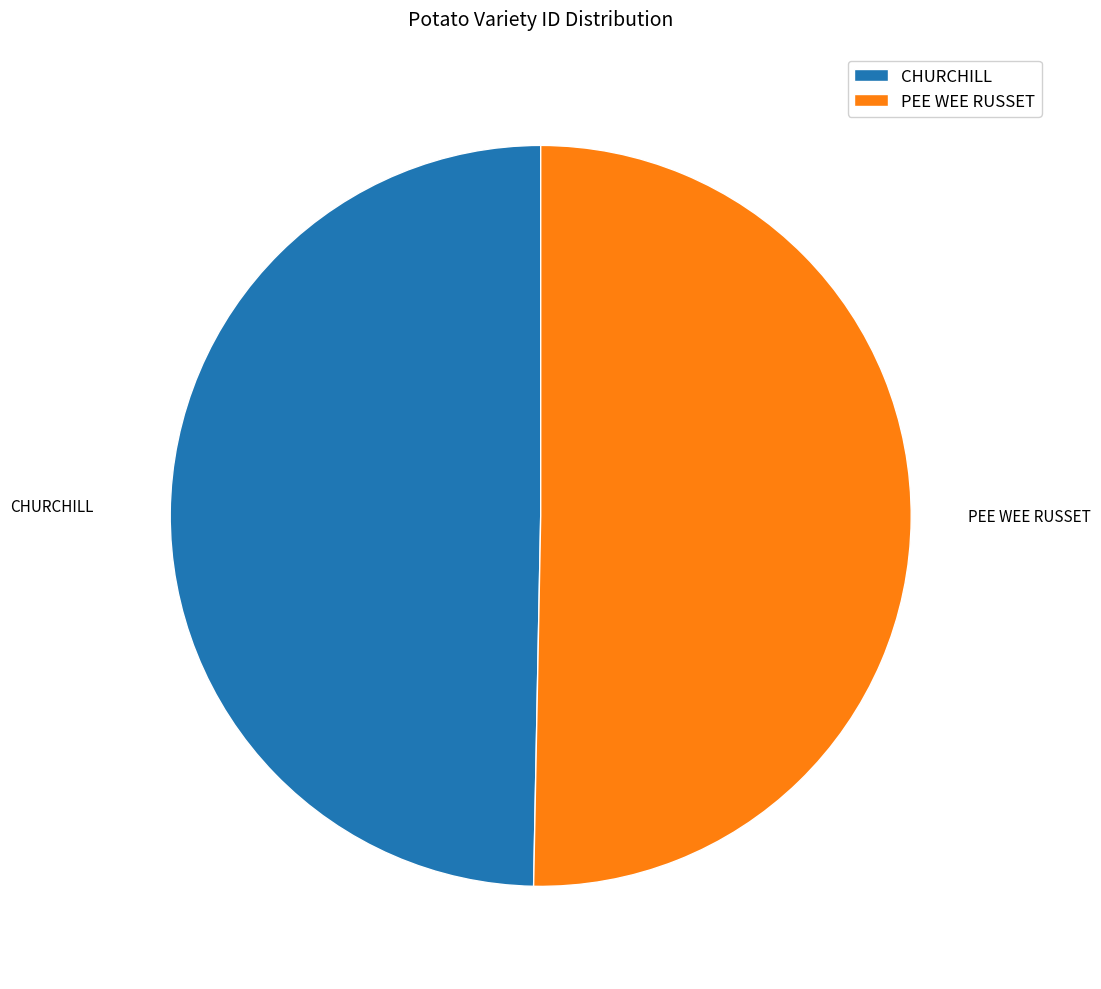

Is the sum of CHURCHILL and PEE WEE RUSSET greater than half?

Yes